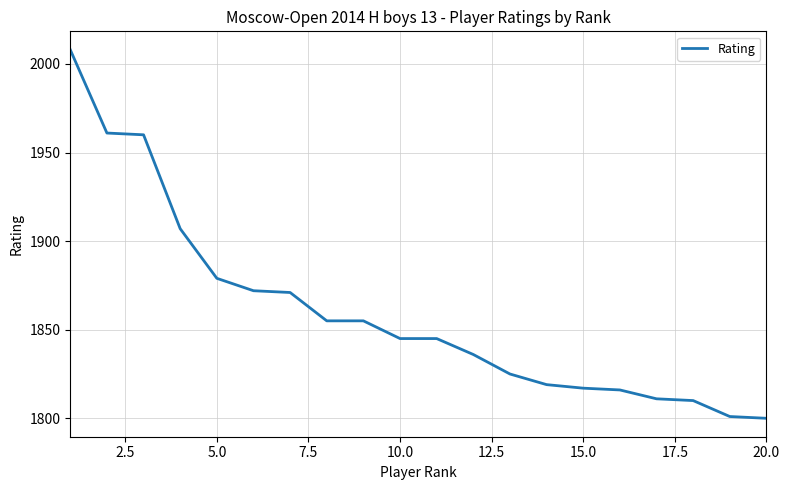

What is the greatest value displayed?

2008